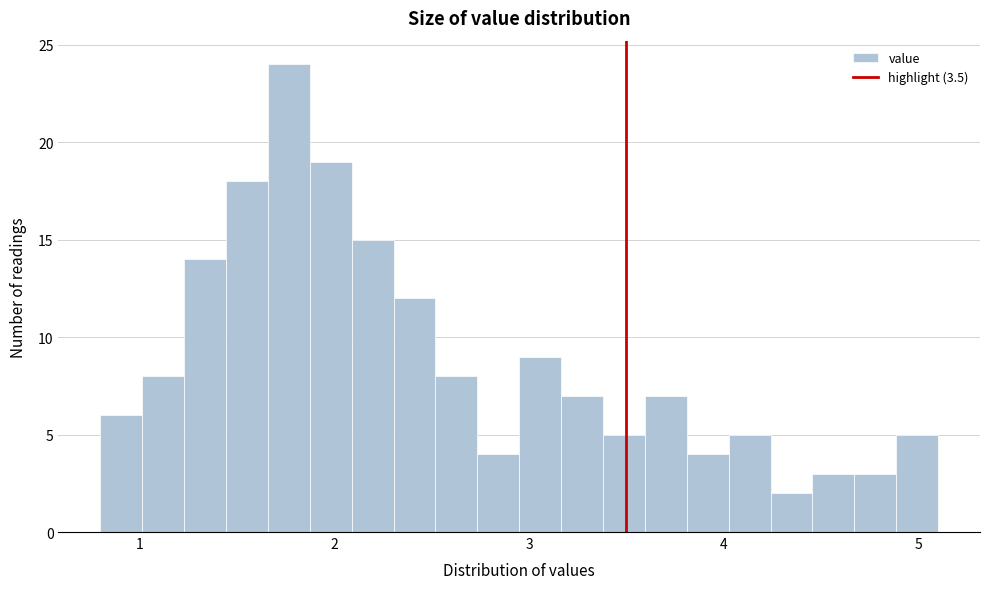

Around what value on the x-axis is the tallest bar? Give the approximate position of its centre, as read against the axis.

1.8